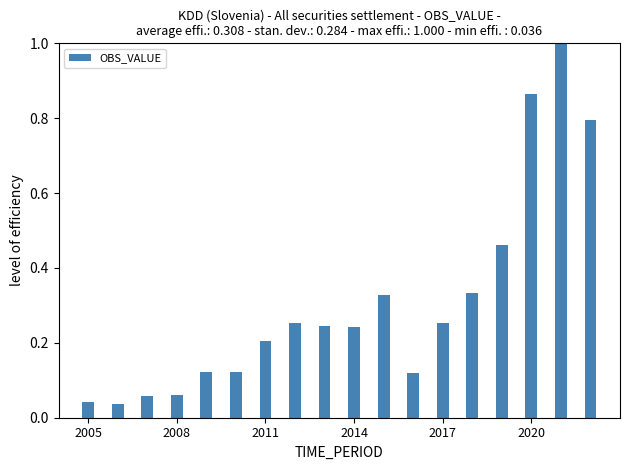

What is the difference between the maximum and minimum values?

1.0